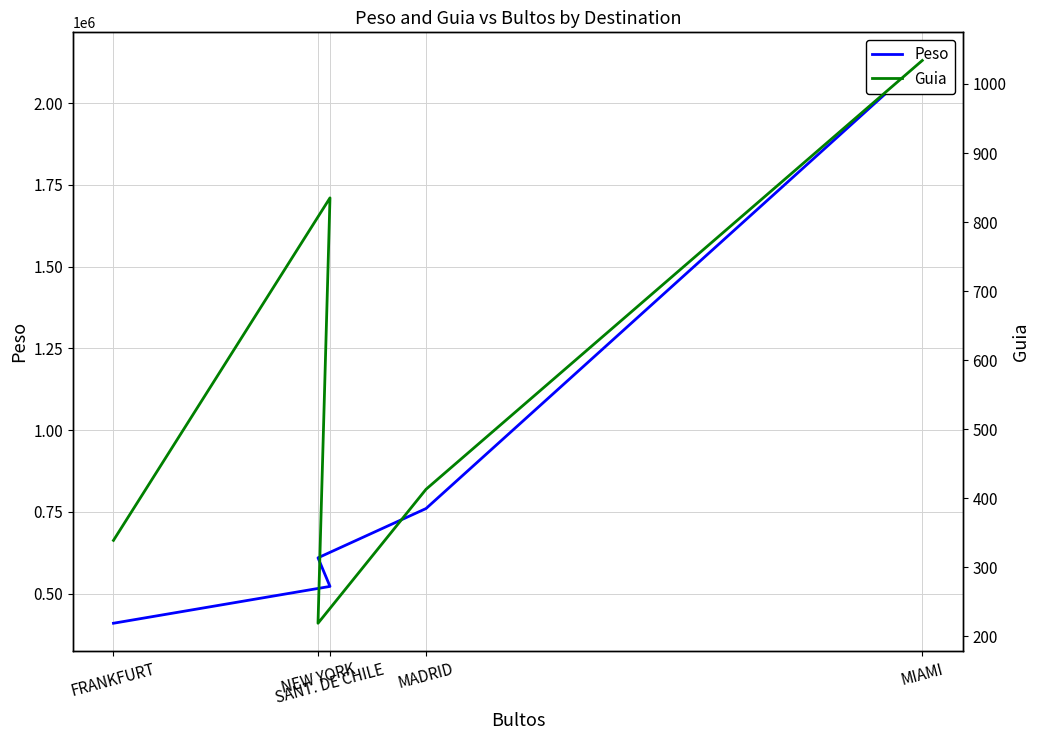

The Guia series shows 1466.4 at MIAMI. True or false?

False